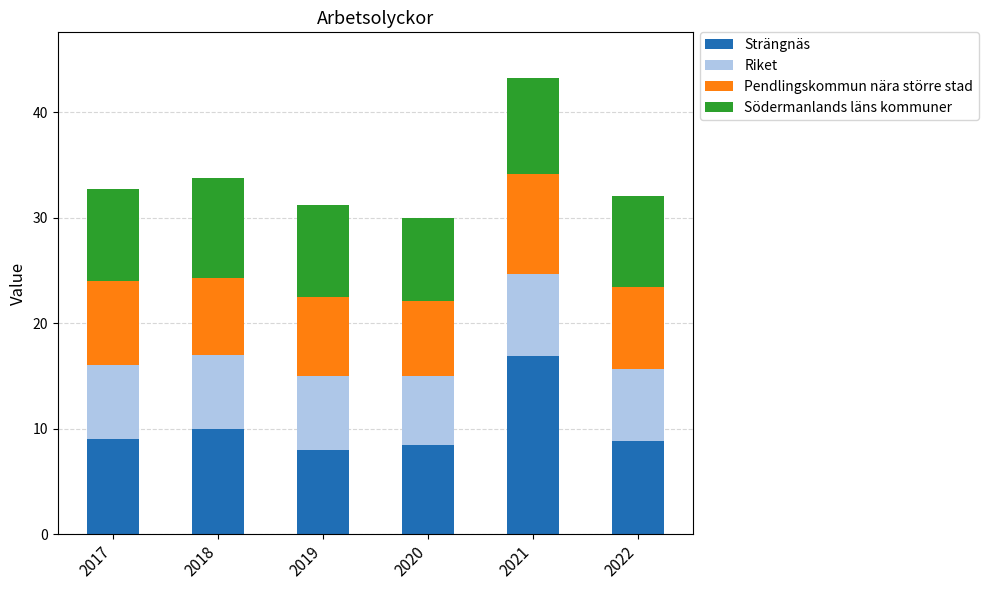

What is the total value across all series at 2020?

30.0